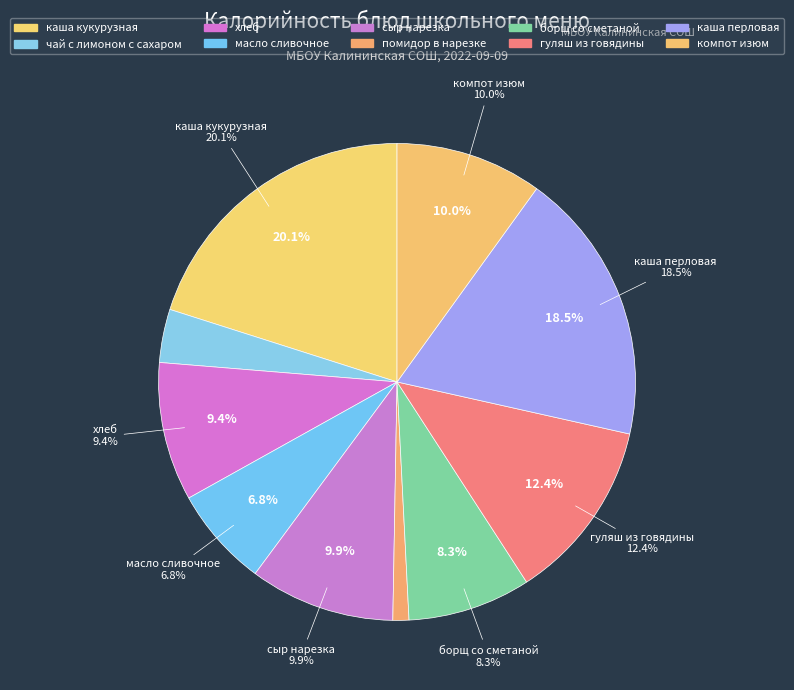

What is the change in value from масло сливочное to помидор в нарезке?

-62.9